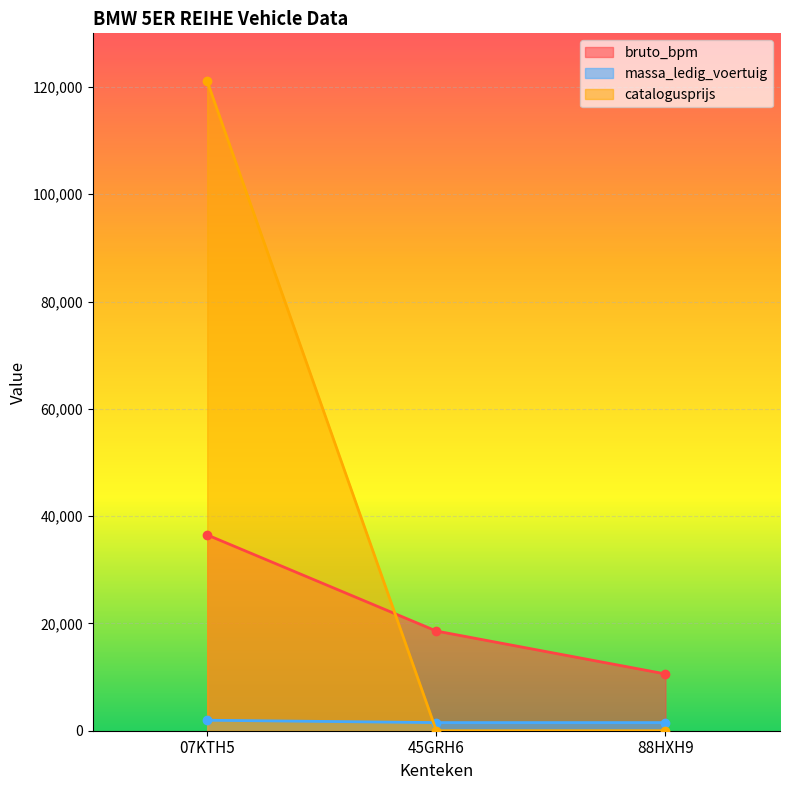

What is the difference between the massa_ledig_voertuig values at 45GRH6 and 07KTH5?

440